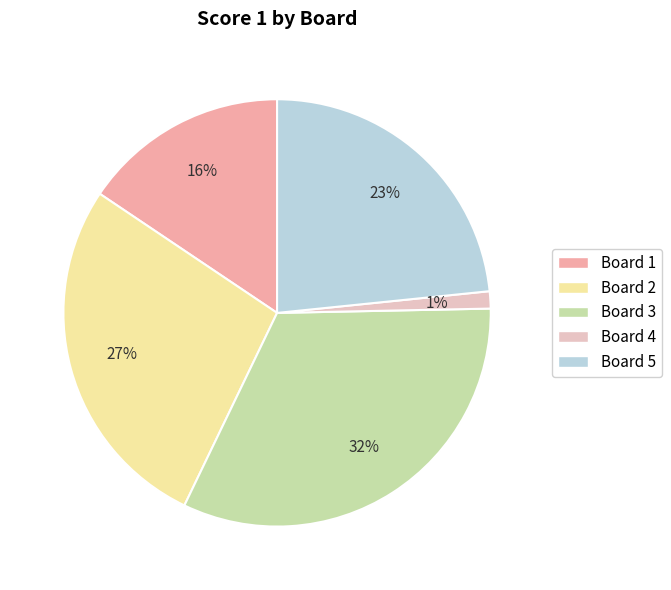

Rank the categories by value from lowest to highest.

Board 4, Board 1, Board 5, Board 2, Board 3